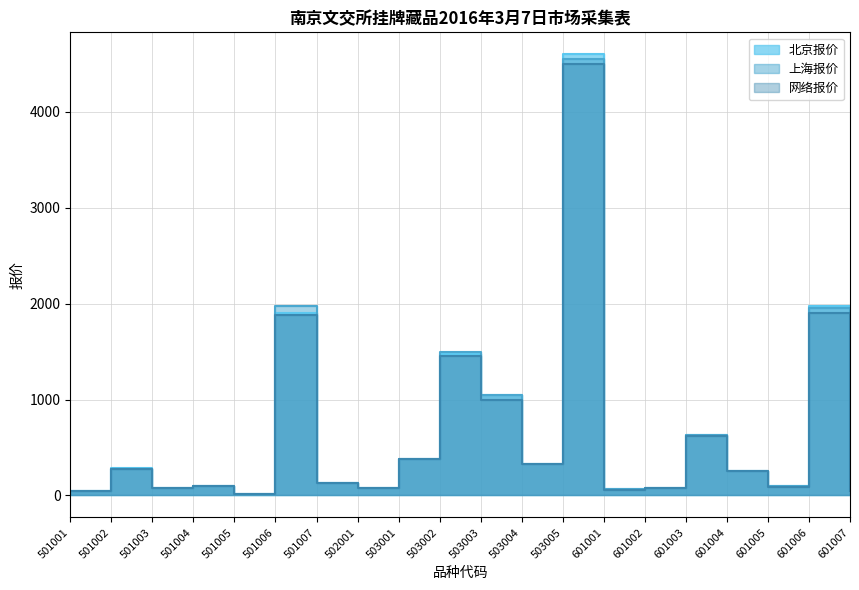

True or false: 网络报价 has more than 1 points higher than both neighbors.

True